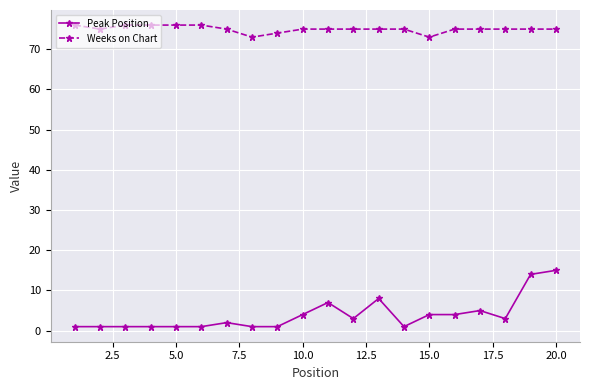

True or false: Weeks on Chart and Peak Position intersect in this chart.

False